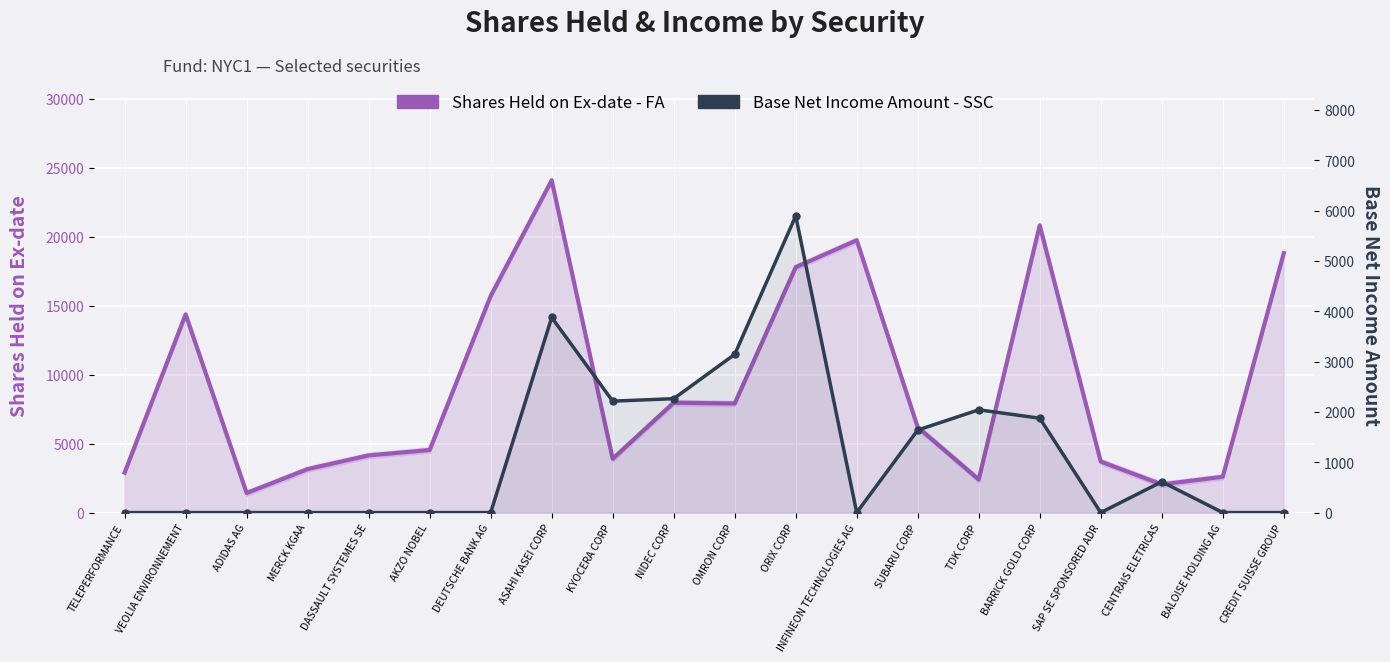

What is the spread (max minus min) of values at TELEPERFORMANCE?

2900.0